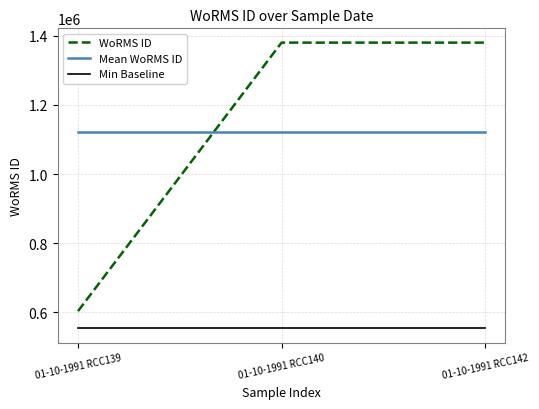

Rank the series by their maximum value, from highest to lowest.

WoRMS ID, Mean WoRMS ID, Min Baseline